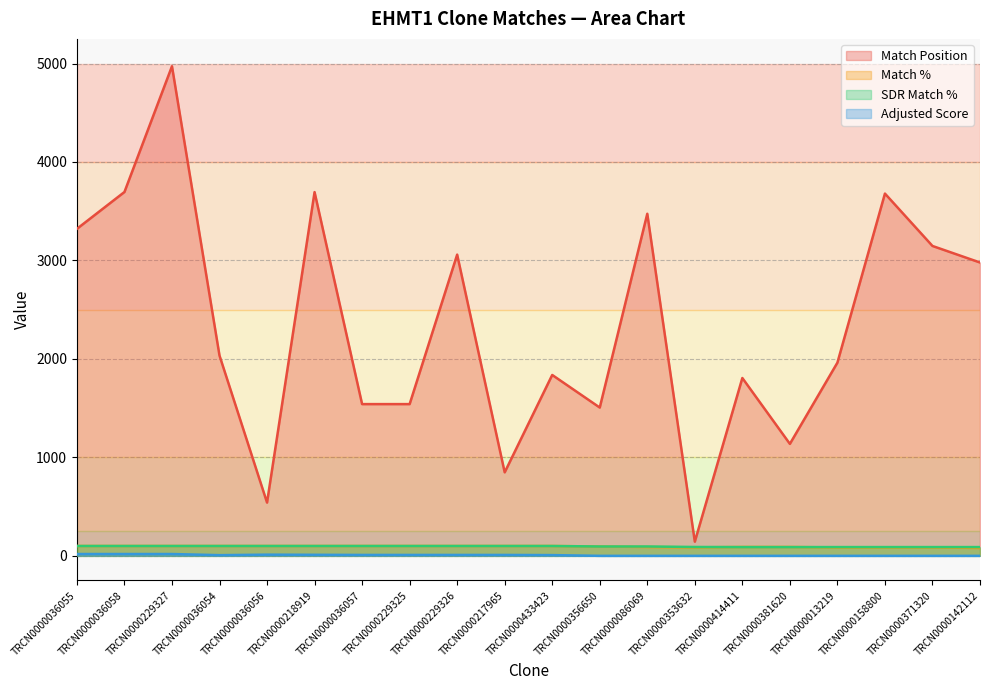

What is the spread (max minus min) of values at TRCN0000371320?

3147.0